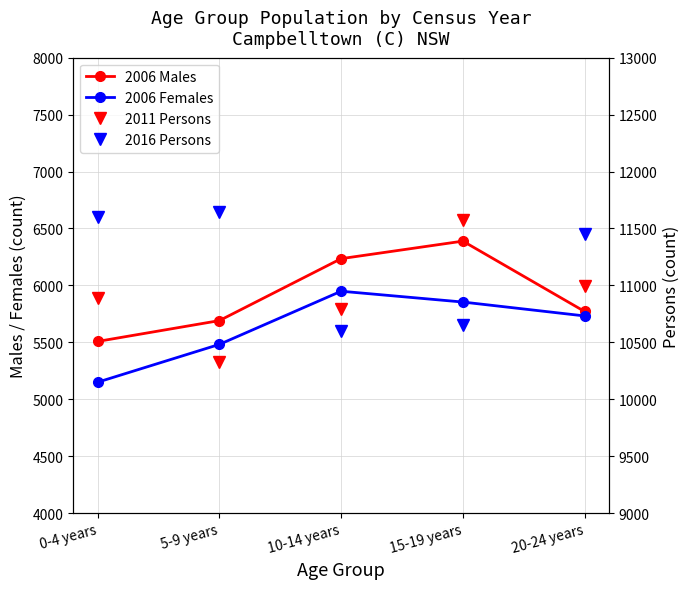

Is it true that 2006 Males equals 6235 at 10-14 years?

True